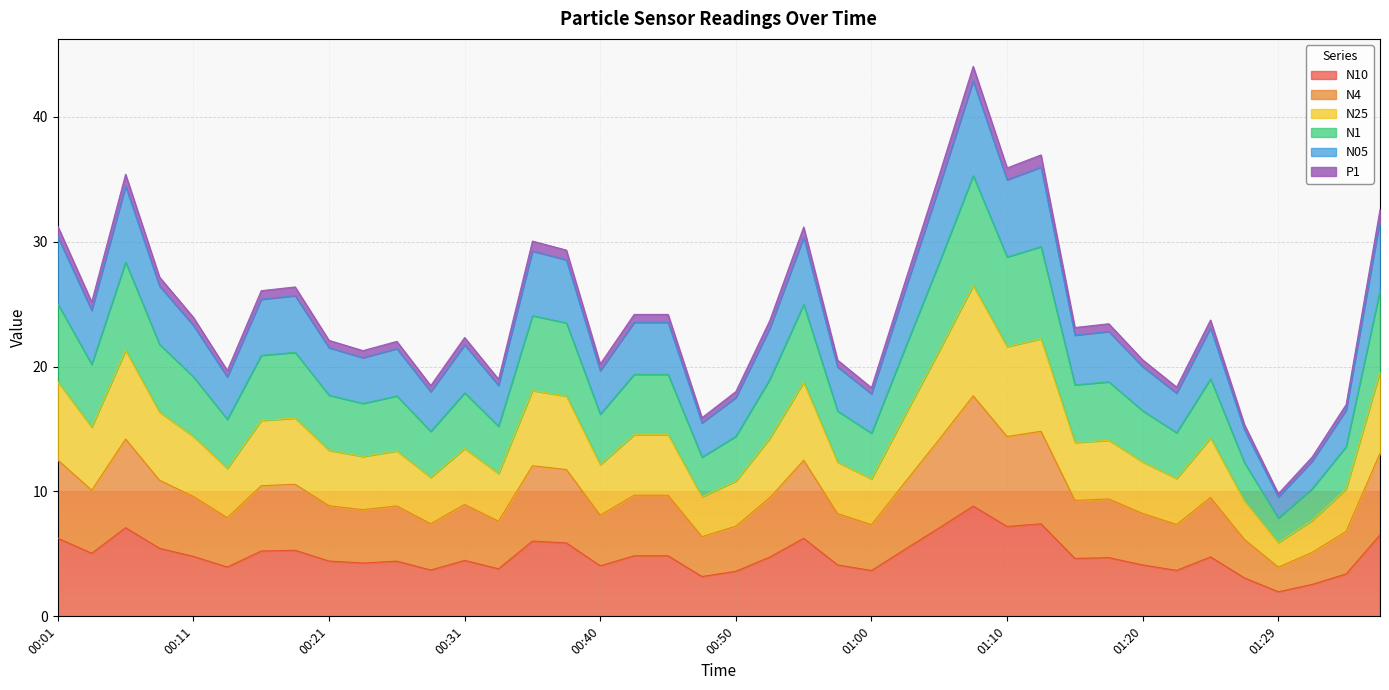

List the labels in order of N4 value, smallest first.

01:29, 01:32, 01:27, 00:48, 01:34, 00:50, 01:00, 01:22, 00:28, 00:33, 00:14, 00:40, 00:57, 01:20, 00:23, 00:26, 00:21, 00:31, 01:15, 01:17, 00:53, 01:24, 00:11, 00:43, 00:45, 00:04, 00:16, 00:18, 01:02, 00:09, 00:38, 00:36, 00:55, 00:01, 01:37, 01:05, 00:06, 01:10, 01:12, 01:07